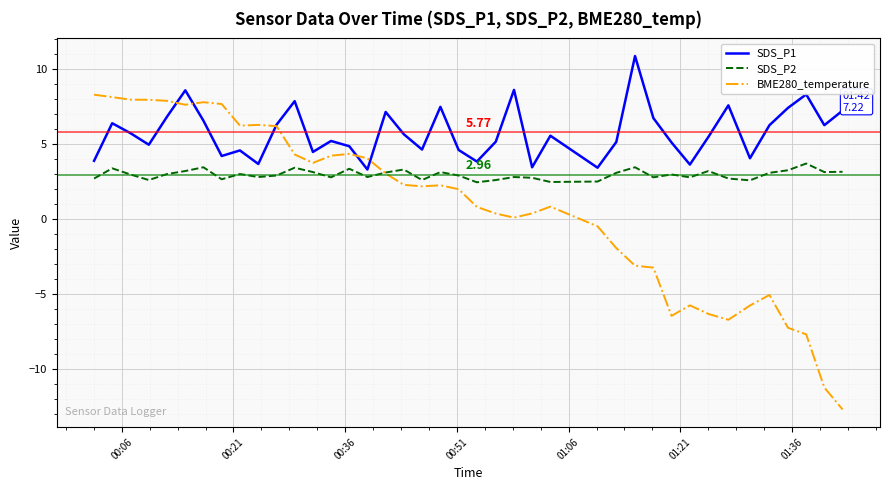

Which series has the widest spread of values?

BME280_temperature